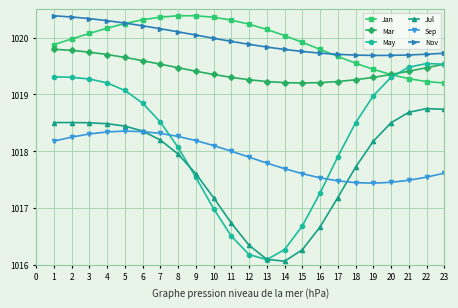

What is the spread (max minus min) of values at 6?

2.0